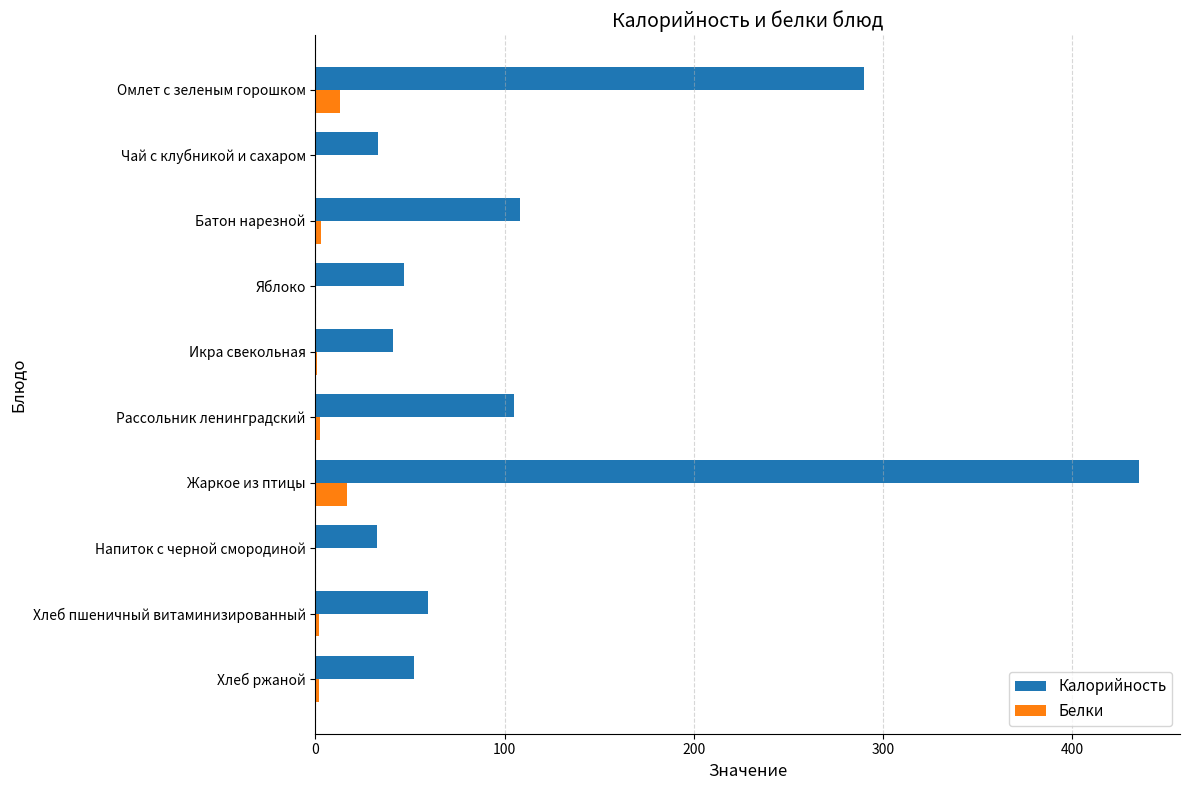

Which series has the largest total across all categories?

Калорийность